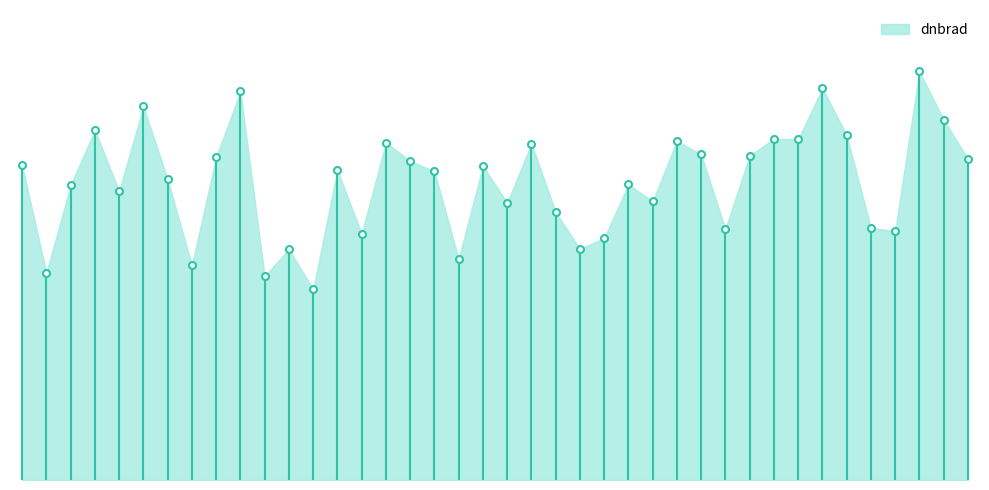

How many values are below 15?

19